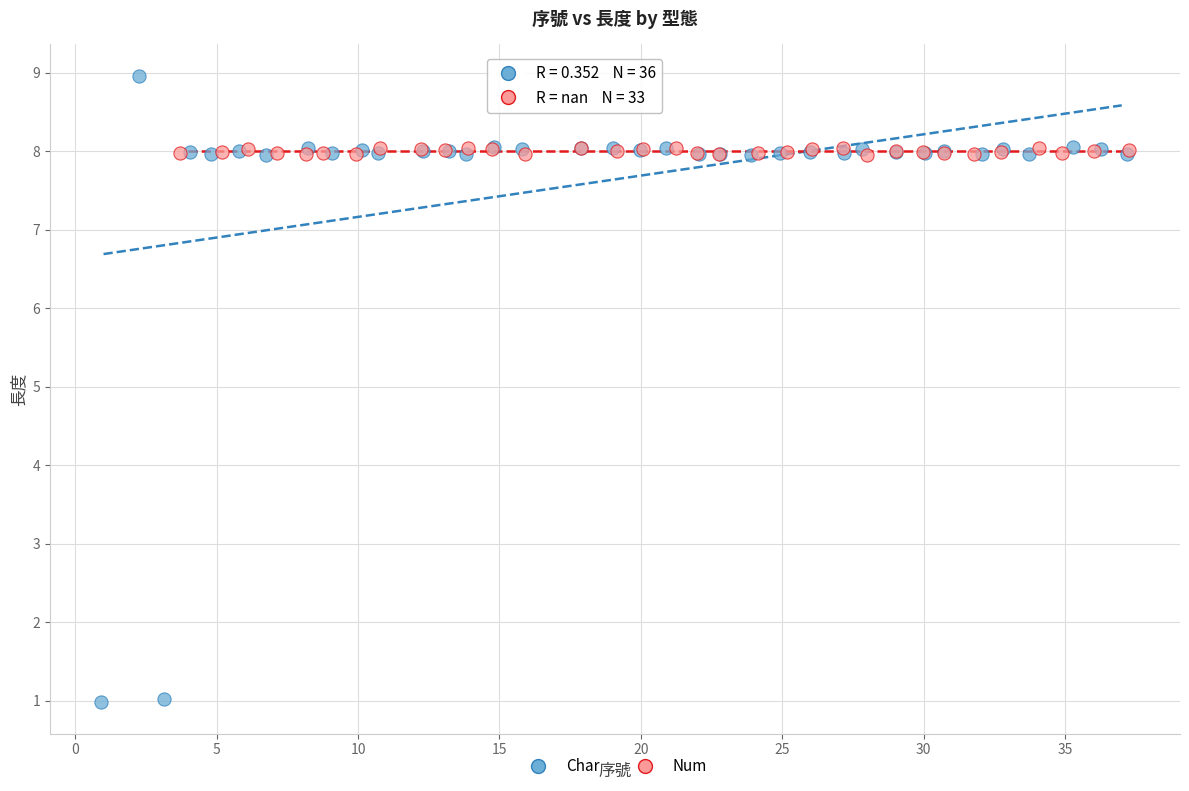

Which series reaches the maximum Y coordinate?

Char